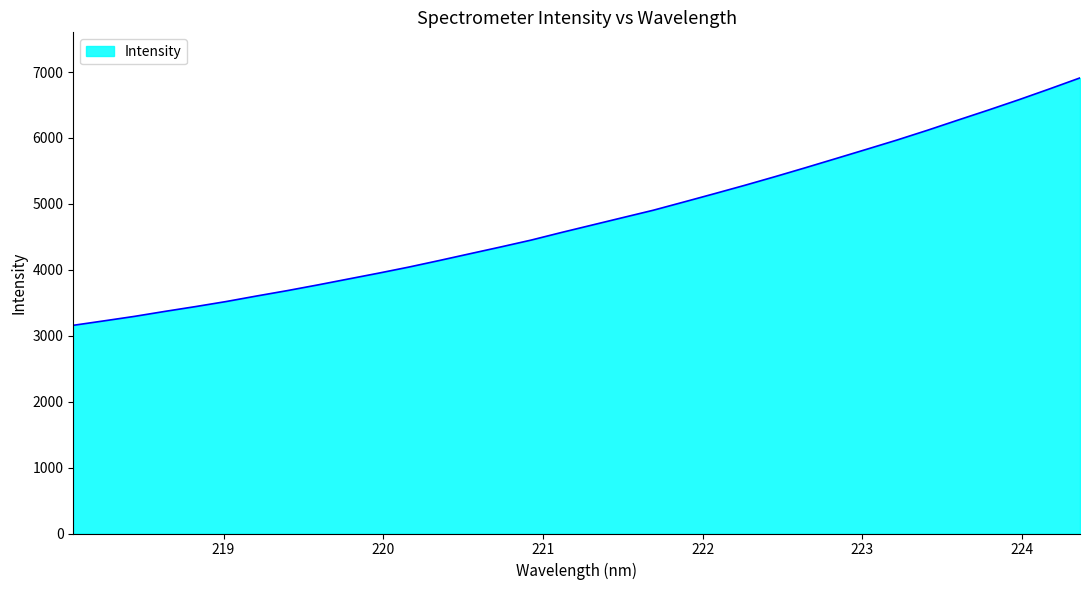

What is the sum of all values?

161994.6